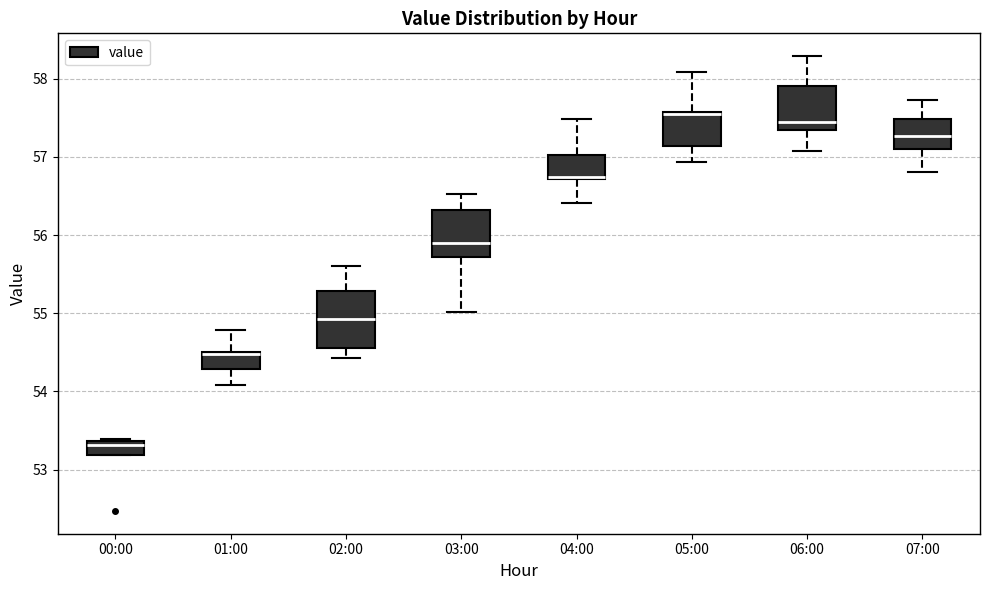

Which box is the tallest, from its lower edge to its upper edge?

02:00